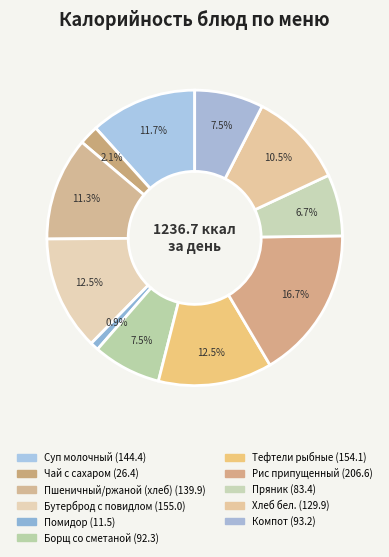

What percentage is NOT represented by Суп молочный?

88.3%